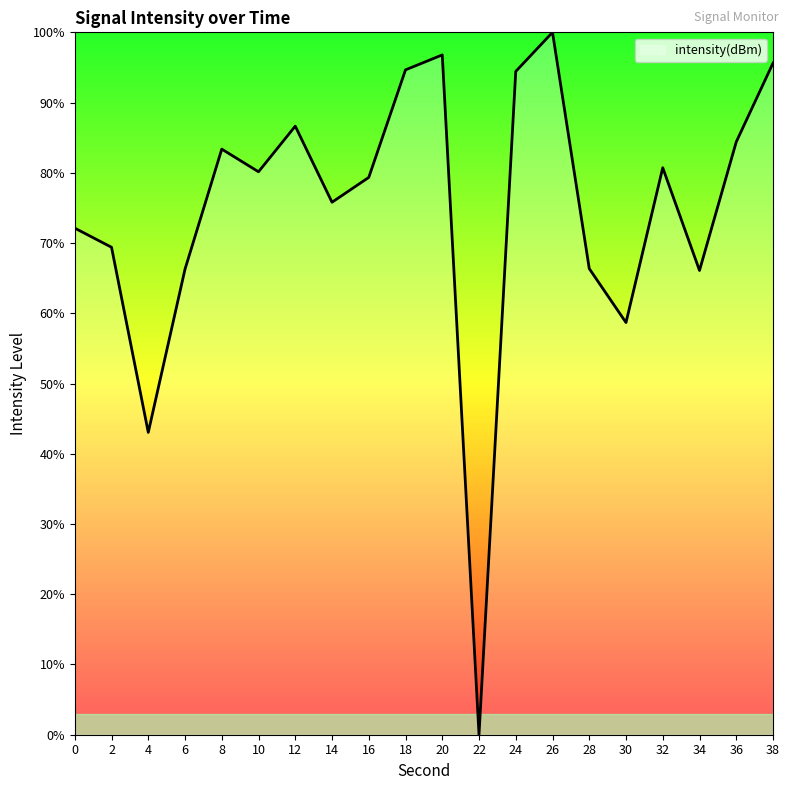

Is it true that the value at 20 is 96.8?

True